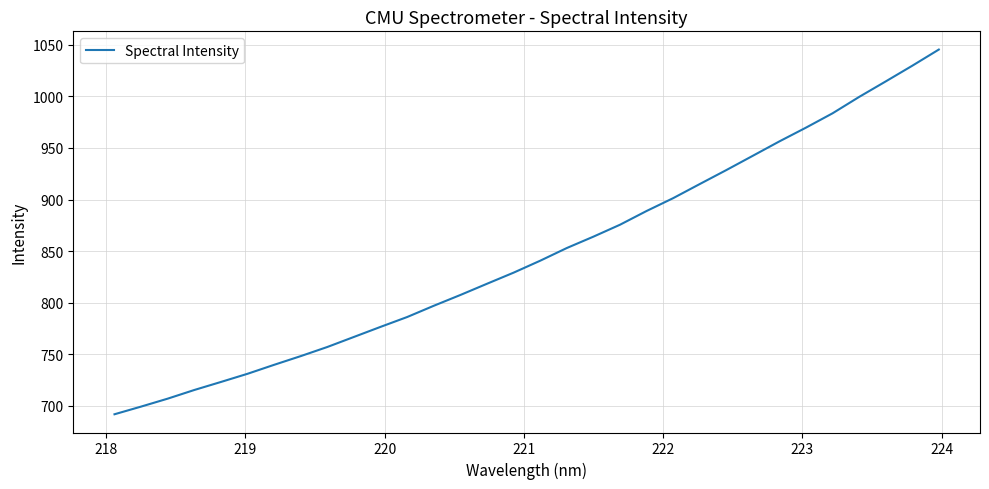

What is the greatest value displayed?

1045.4